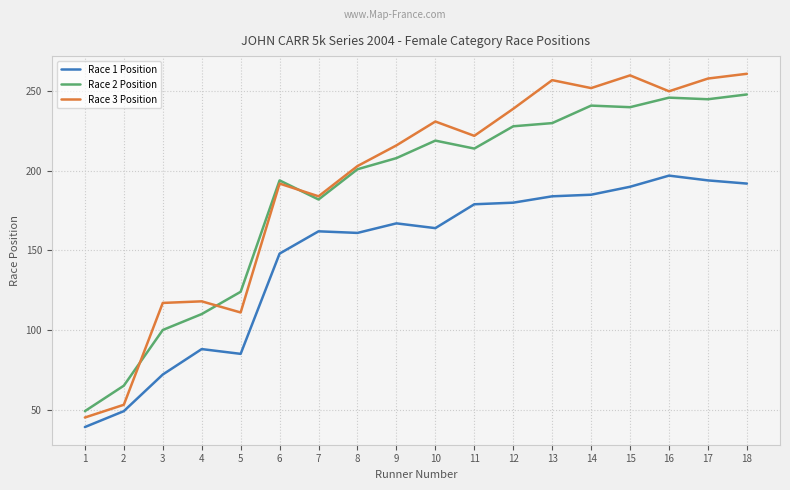

What is the minimum value shown in the chart?

39